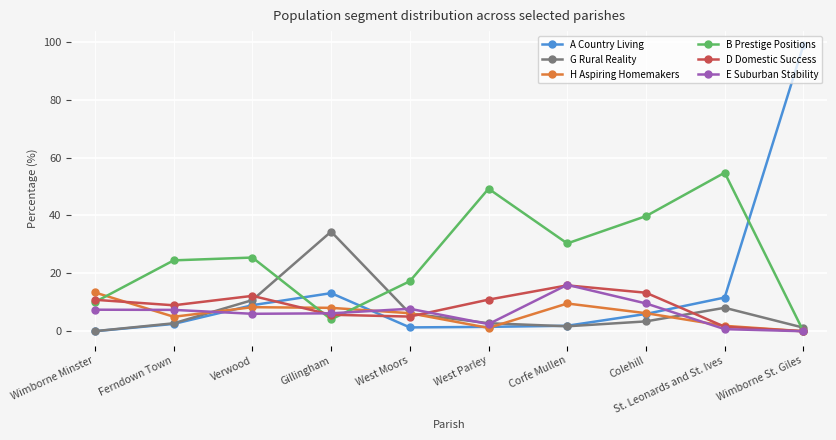

What is the label of the 8th point from the right?

Verwood